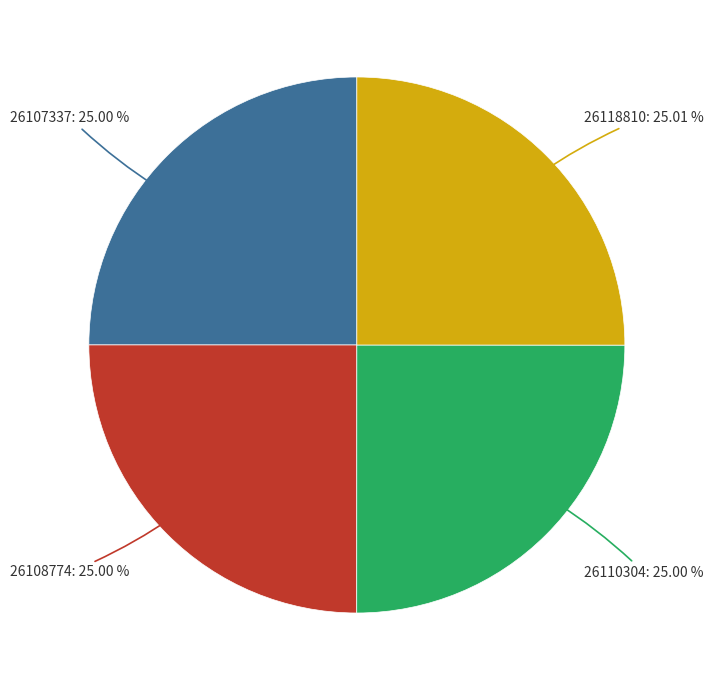

Does any single category account for the majority?

No